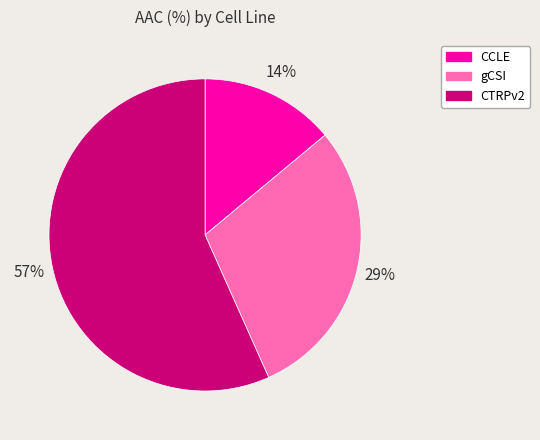

Count the number of slices in the pie.

3